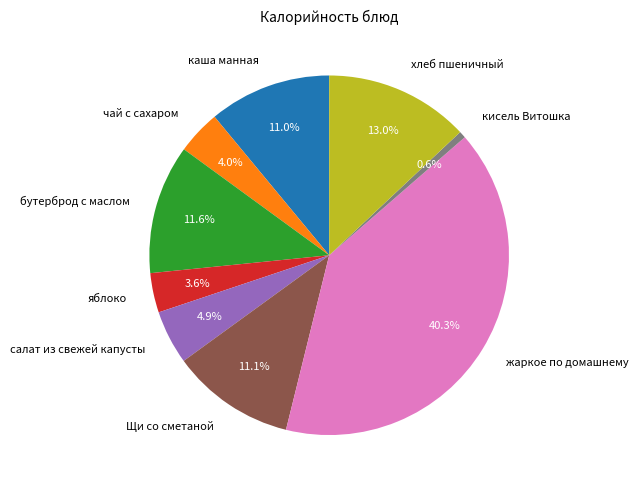

To the nearest percent, what is the difference between the каша манная and хлеб пшеничный slice percentages?

2%